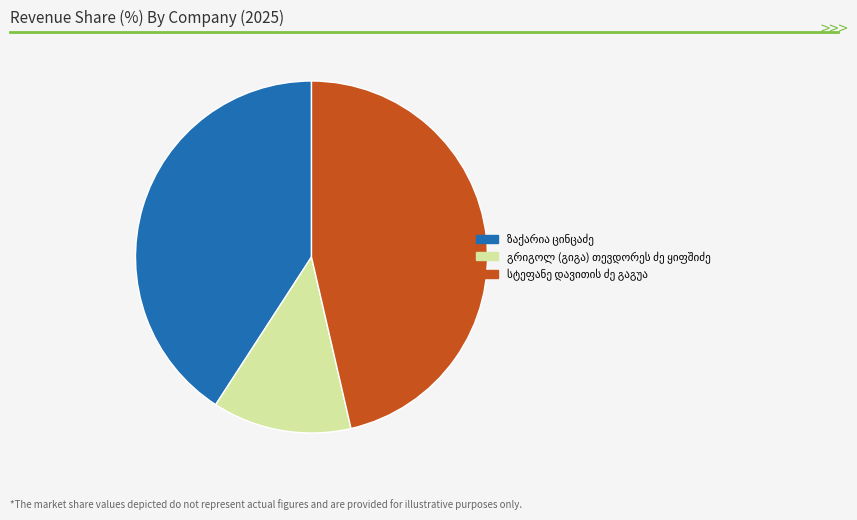

How many segments does this pie chart have?

3